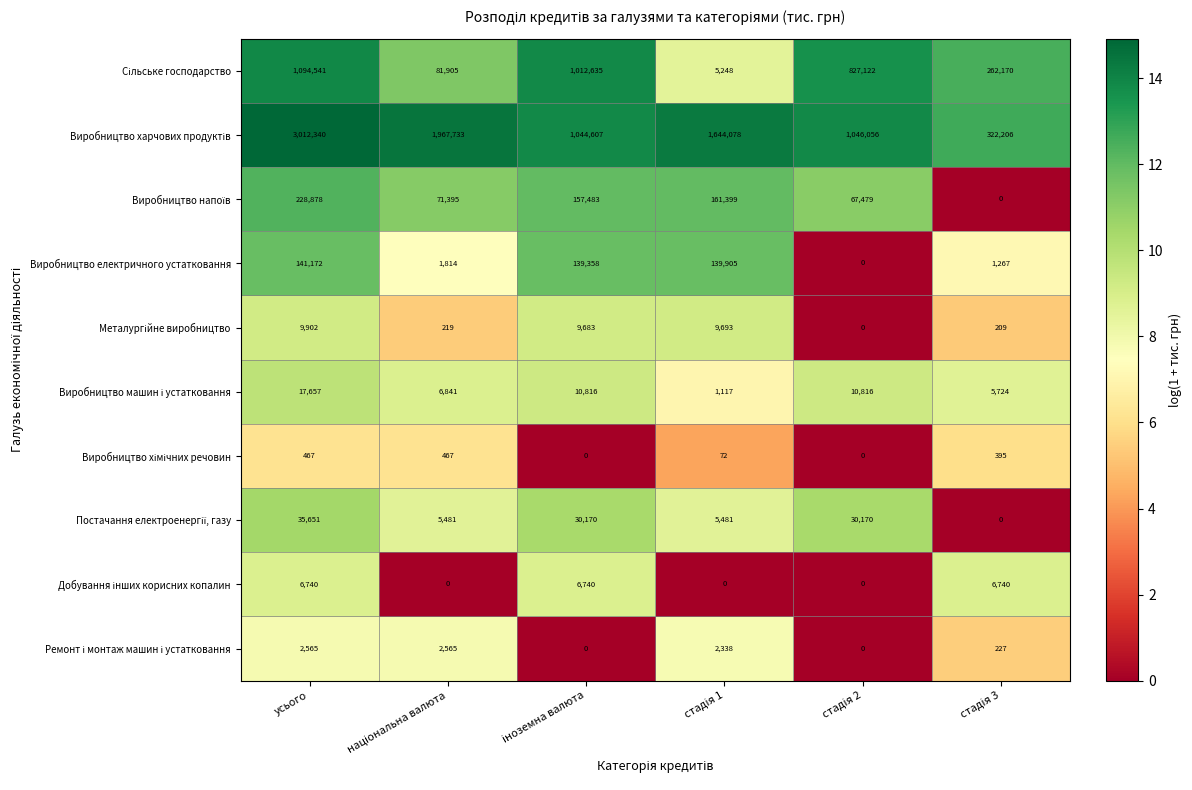

What is the greatest value displayed?

3012340